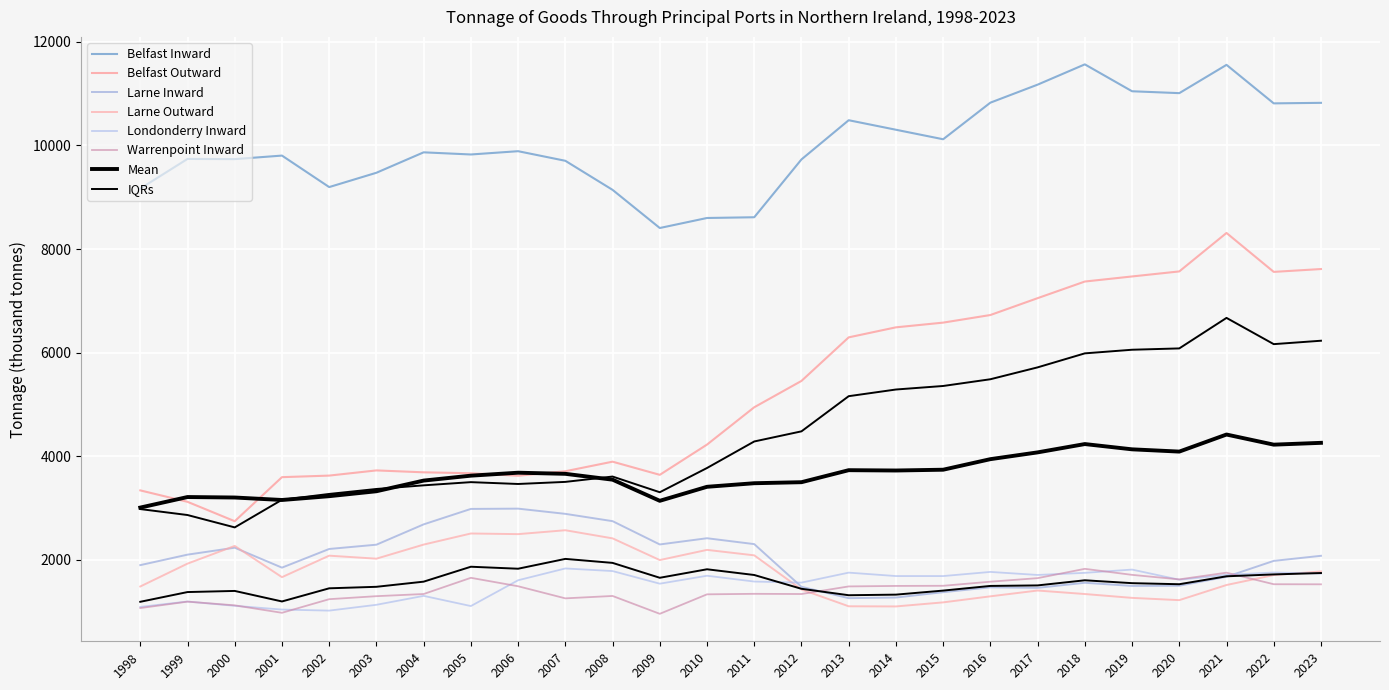

Which has a higher value, 2018 or 2010?

2018